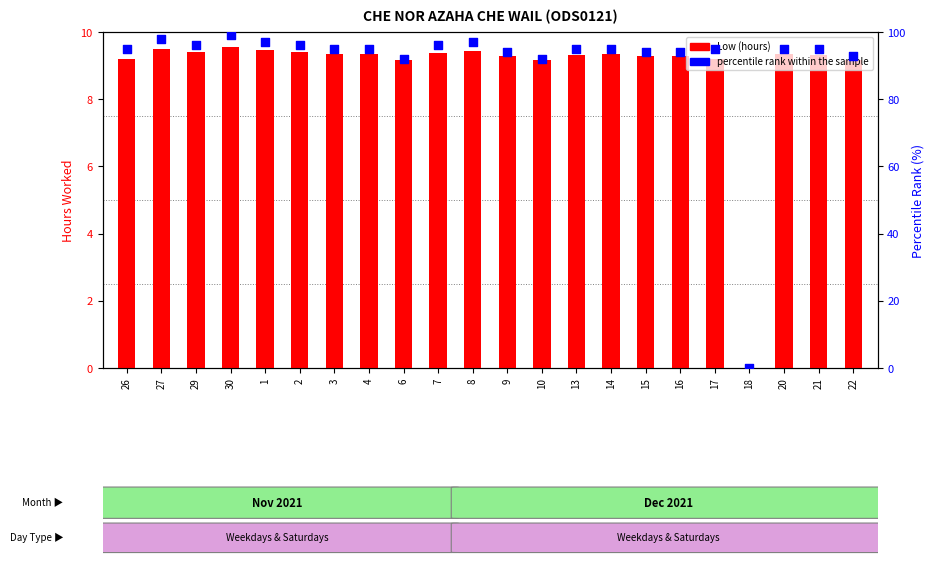

What are all the series names shown in the legend?

Low (hours), percentile rank within the sample